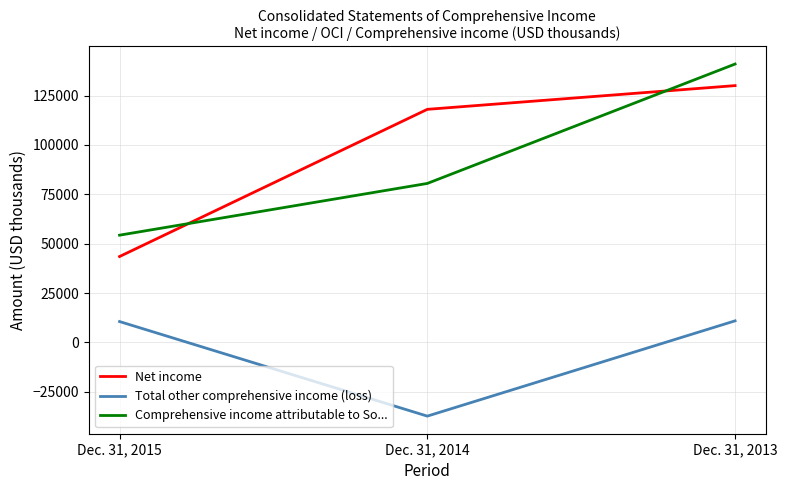

What is the difference between the maximum and minimum values in the Comprehensive income attributable to So... series?

86639